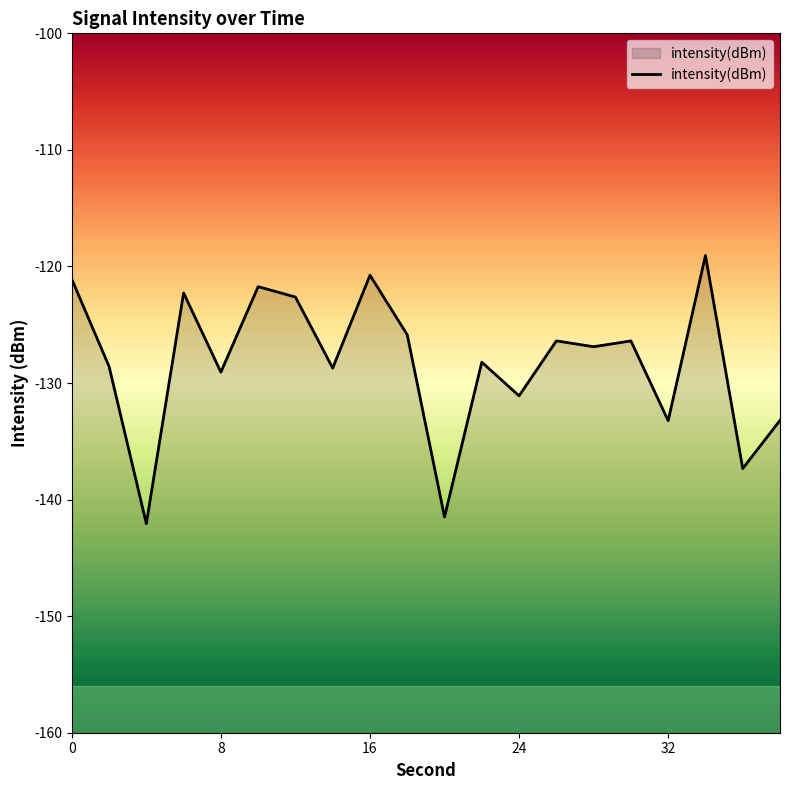

Is it true that the value at 16 is -120.8?

True